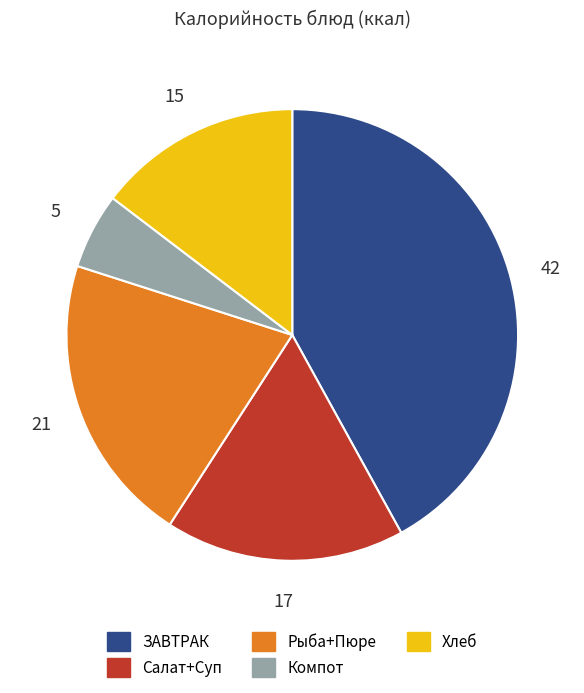

Is it true that Компот is 5% of the pie?

True